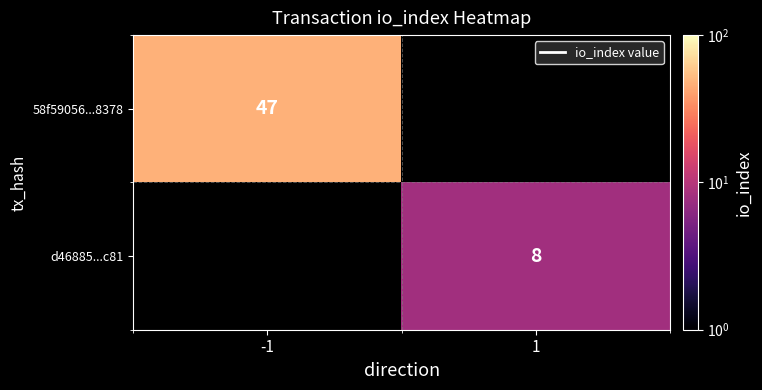

True or false: 58f59056...8378 has a value of 12 at -1.

False